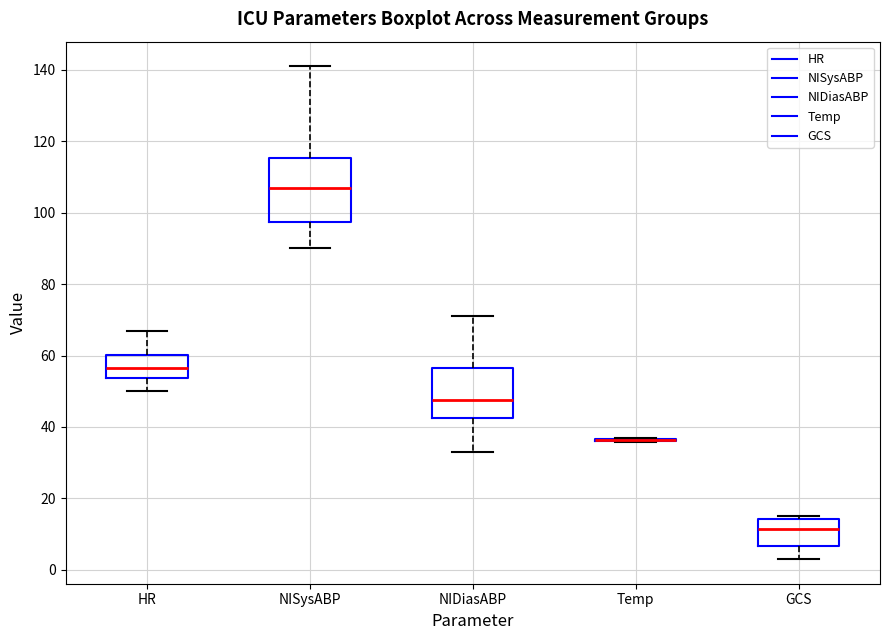

Which box is the tallest, from its lower edge to its upper edge?

NISysABP